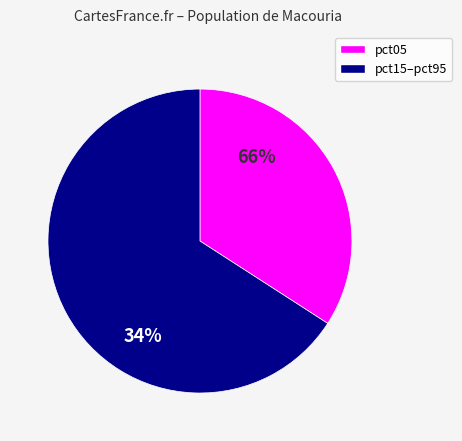

How many slices are in this pie chart?

2